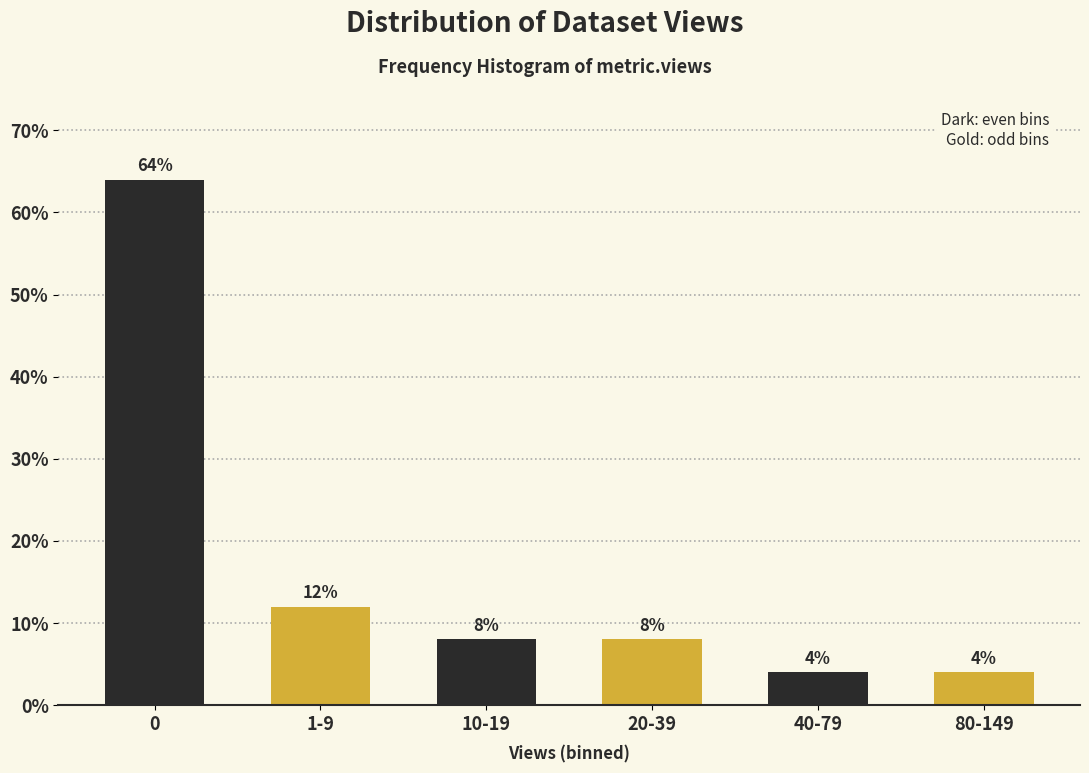

Reading left to right, transcribe all the data shown in this chart.

64	12	8	8	4	4